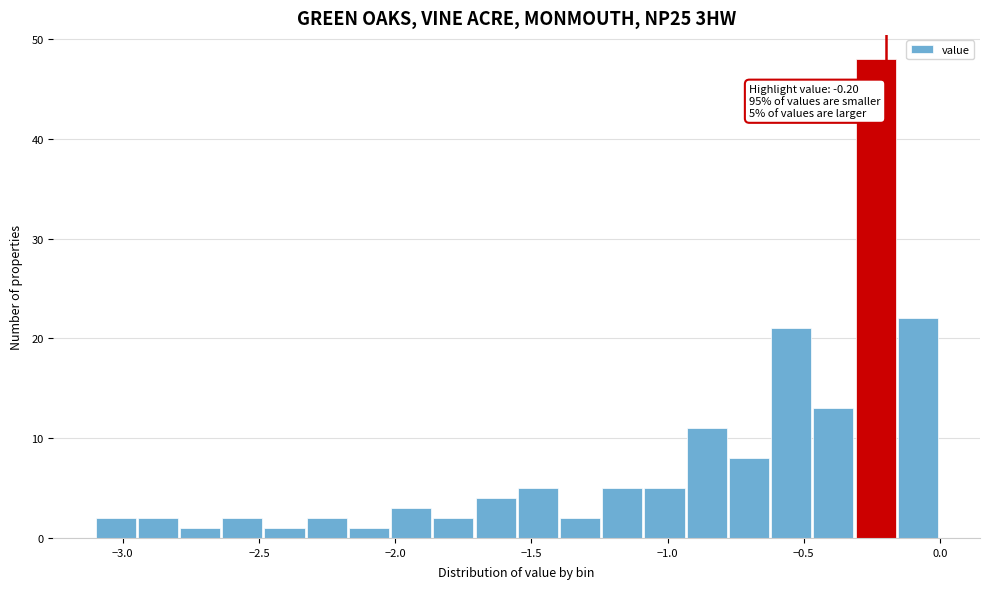

Around what value on the x-axis is the tallest bar? Give the approximate position of its centre, as read against the axis.

-0.25